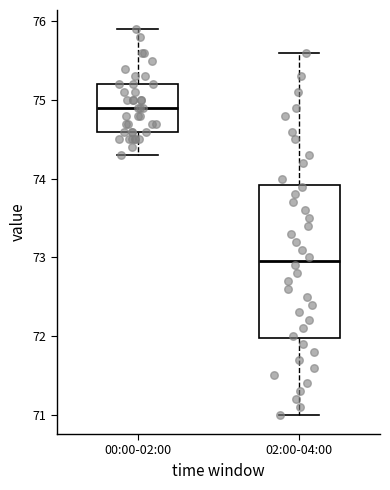

Reading left to right, read every box against the y-axis: the position of its median line, the range the box covers, and the ends of its whiskers. The values are not printed on the chart, so give them approximately, as read against the axis.

00:00-02:00: median 74.9, box 74.6 to 75.2, whiskers 74.3 to 75.9
02:00-04:00: median 73.0, box 72.0 to 73.9, whiskers 71.0 to 75.6